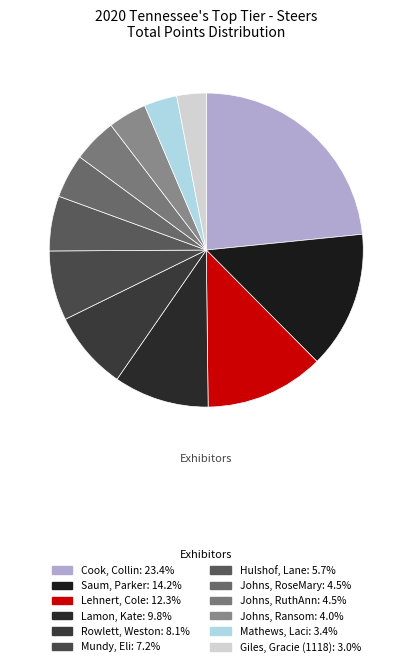

How many slices are in this pie chart?

12